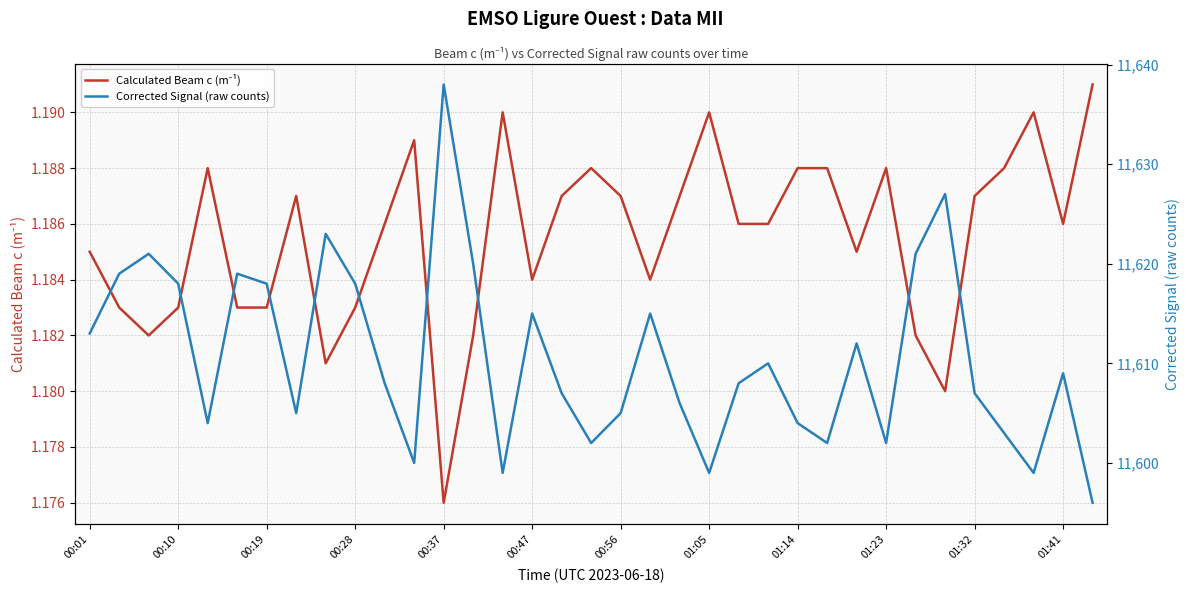

What are all the series names shown in the legend?

Calculated Beam c (m⁻¹), Corrected Signal (raw counts)